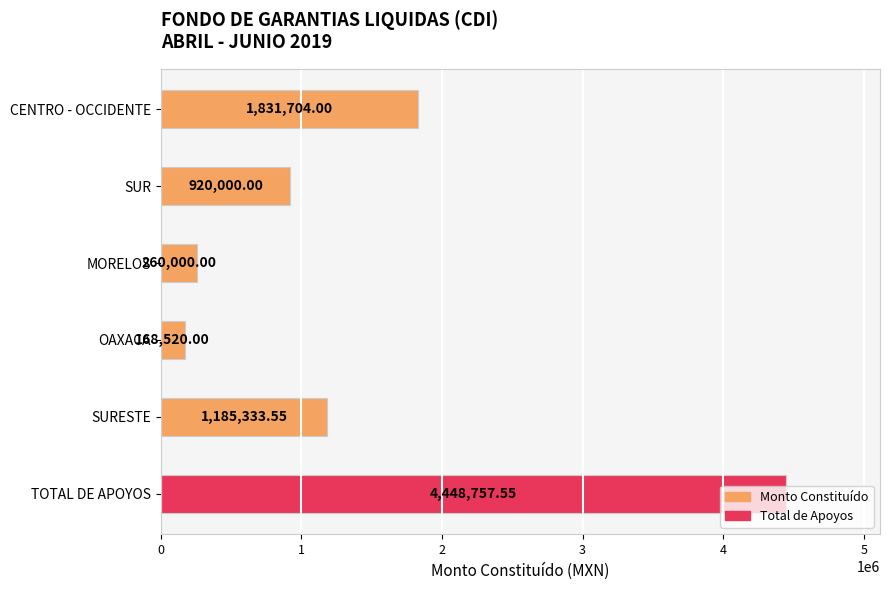

How many distinct data groups are displayed?

1